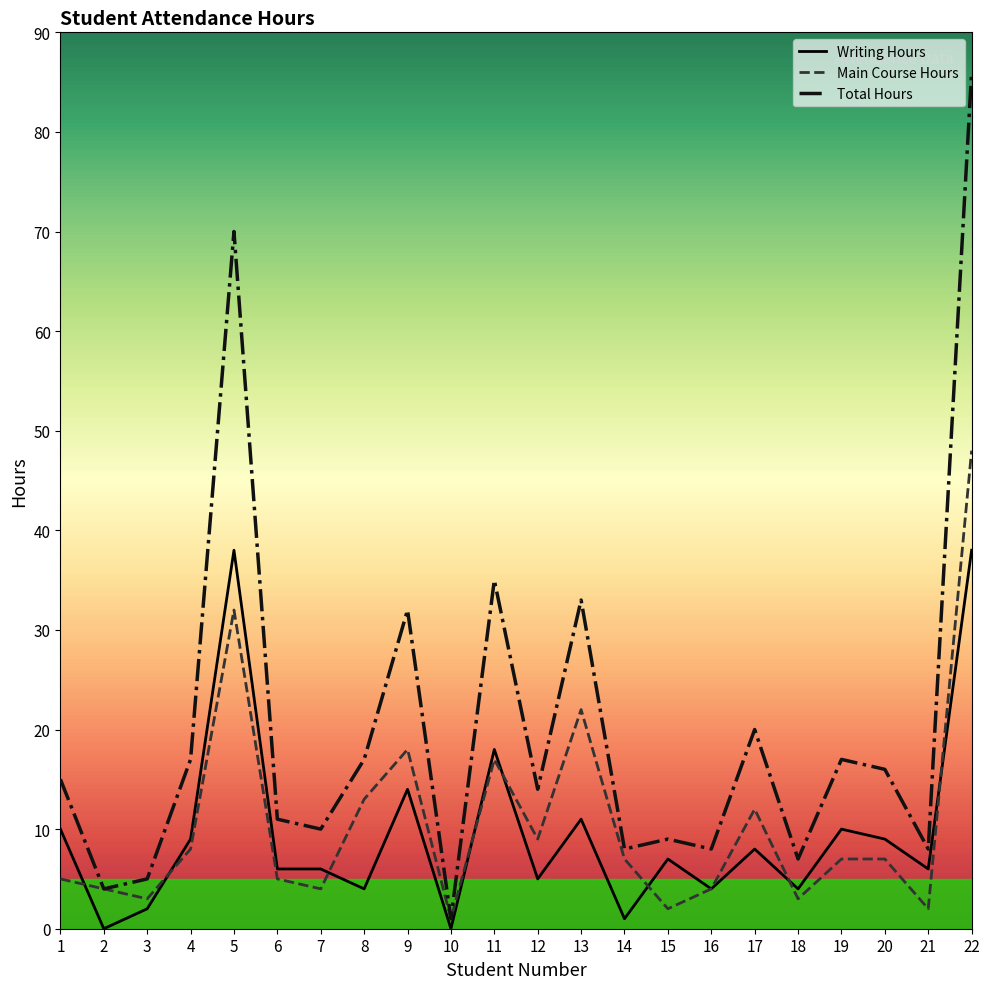

Which series has the largest total across all categories?

Total Hours